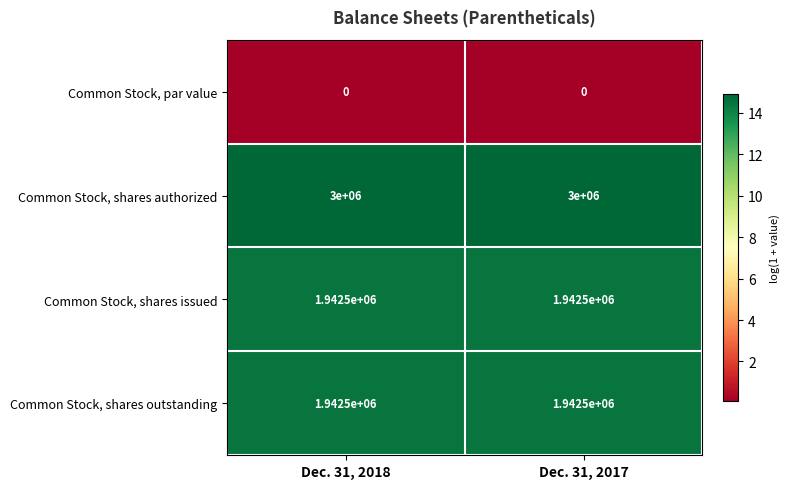

Reading left to right, what are all the values shown in this chart?

Common Stock, par value: Dec. 31, 2018=0	Dec. 31, 2017=0
Common Stock, shares authorized: Dec. 31, 2018=3000000	Dec. 31, 2017=3000000
Common Stock, shares issued: Dec. 31, 2018=1942500	Dec. 31, 2017=1942500
Common Stock, shares outstanding: Dec. 31, 2018=1942500	Dec. 31, 2017=1942500